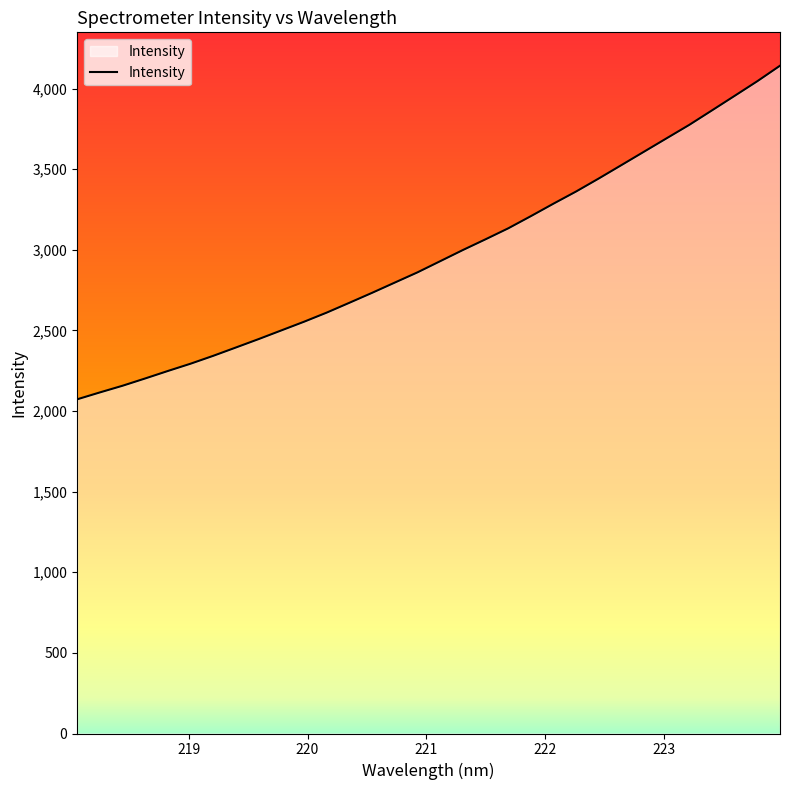

What is the maximum value shown in the chart?

4141.7